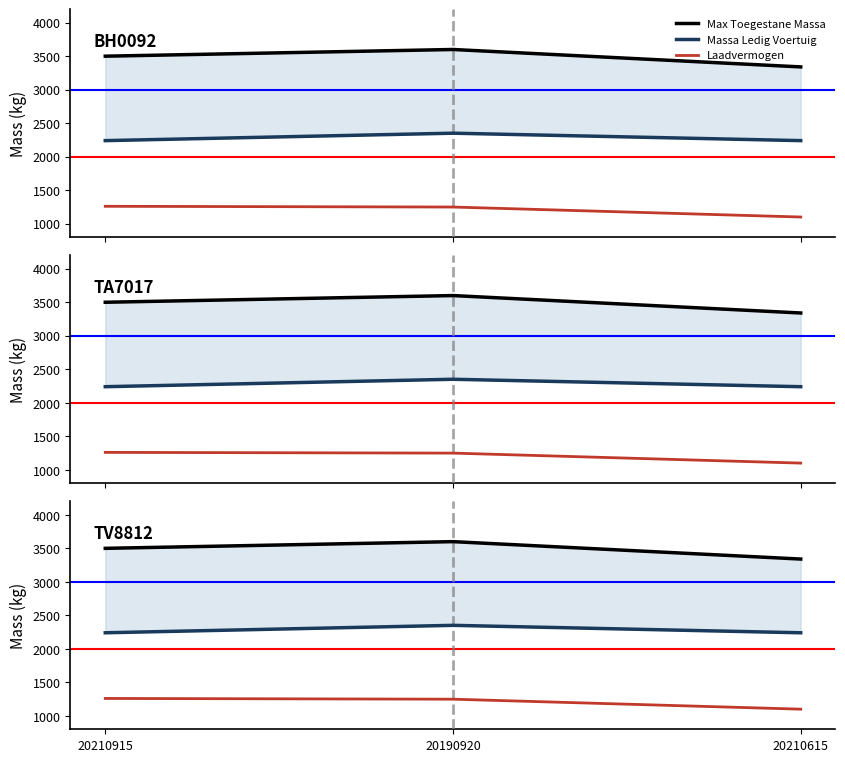

Rank the series by their average value, from highest to lowest.

Max Toegestane Massa, Massa Ledig Voertuig, Laadvermogen